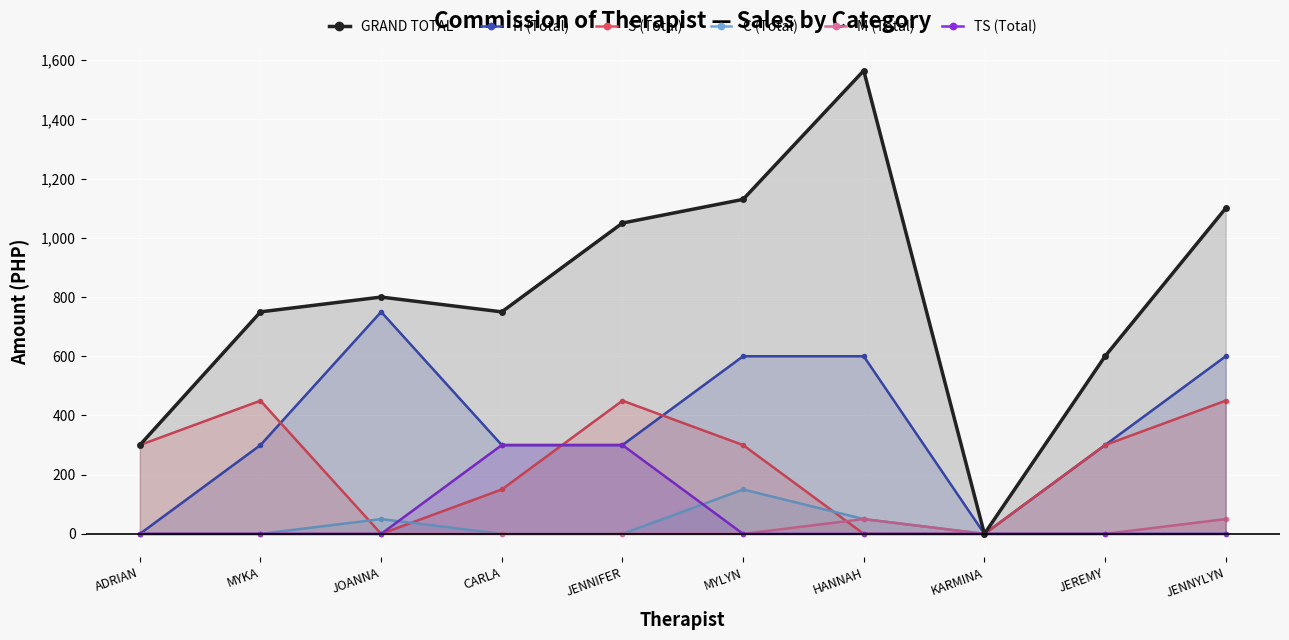

Is it true that GRAND TOTAL equals 185 at ADRIAN?

False